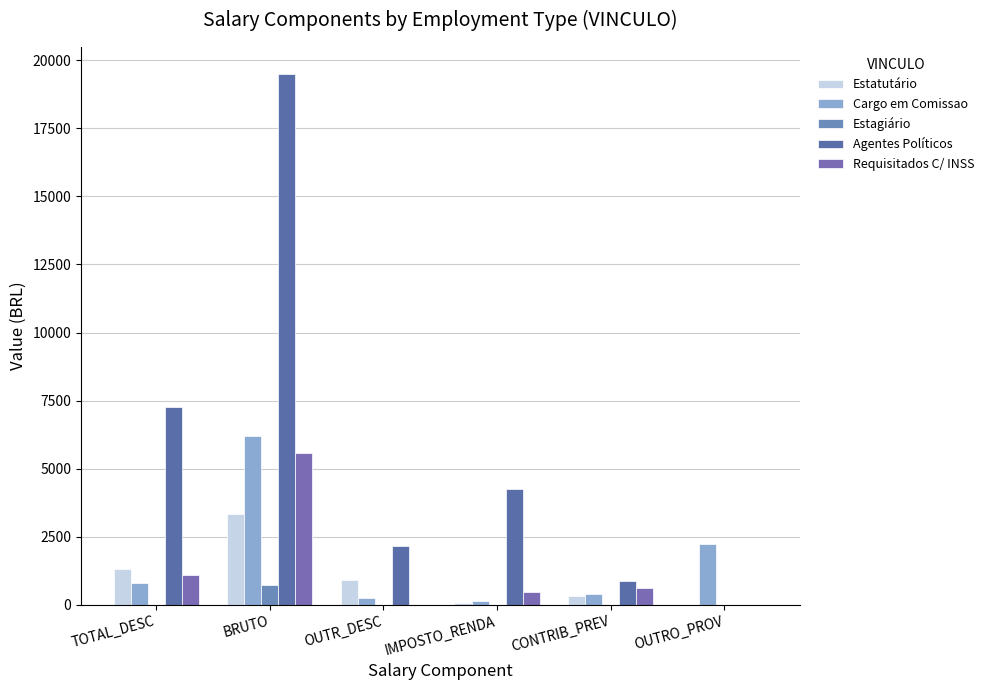

List the labels in order of Estagiário value, largest first.

BRUTO, TOTAL_DESC, OUTR_DESC, IMPOSTO_RENDA, CONTRIB_PREV, OUTRO_PROV